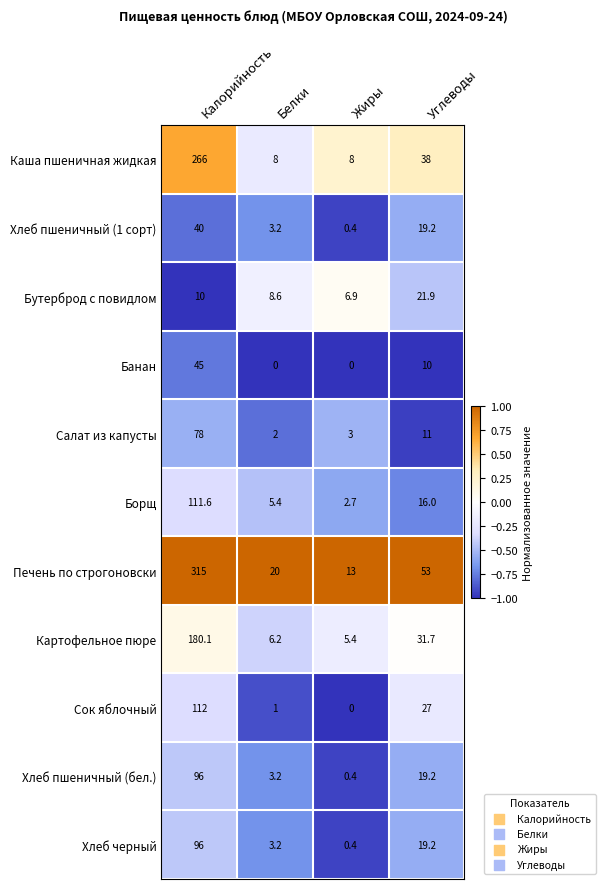

True or false: Банан has a value of 0.0 at Белки.

True